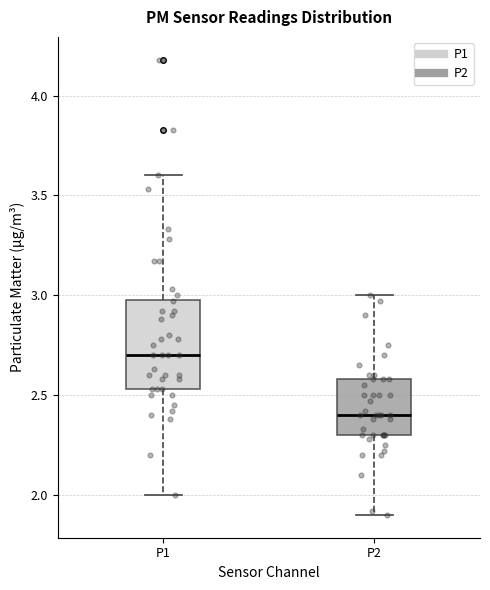

Comparing the boxes themselves (not the whiskers), which one is the tallest?

P1